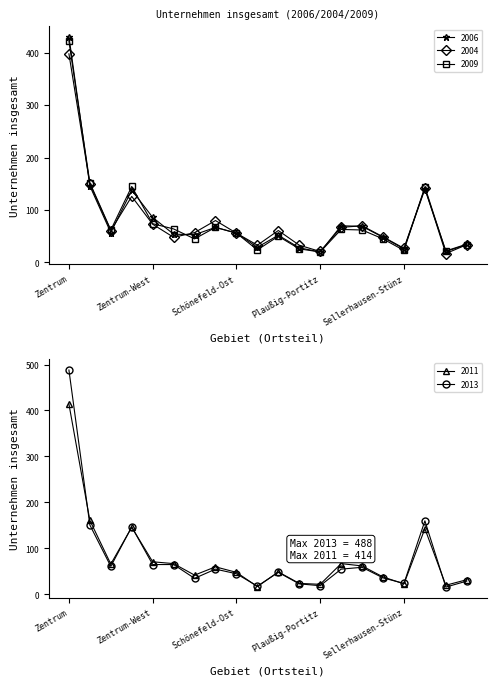

True or false: 2004 has more than 2 interior local peaks.

True